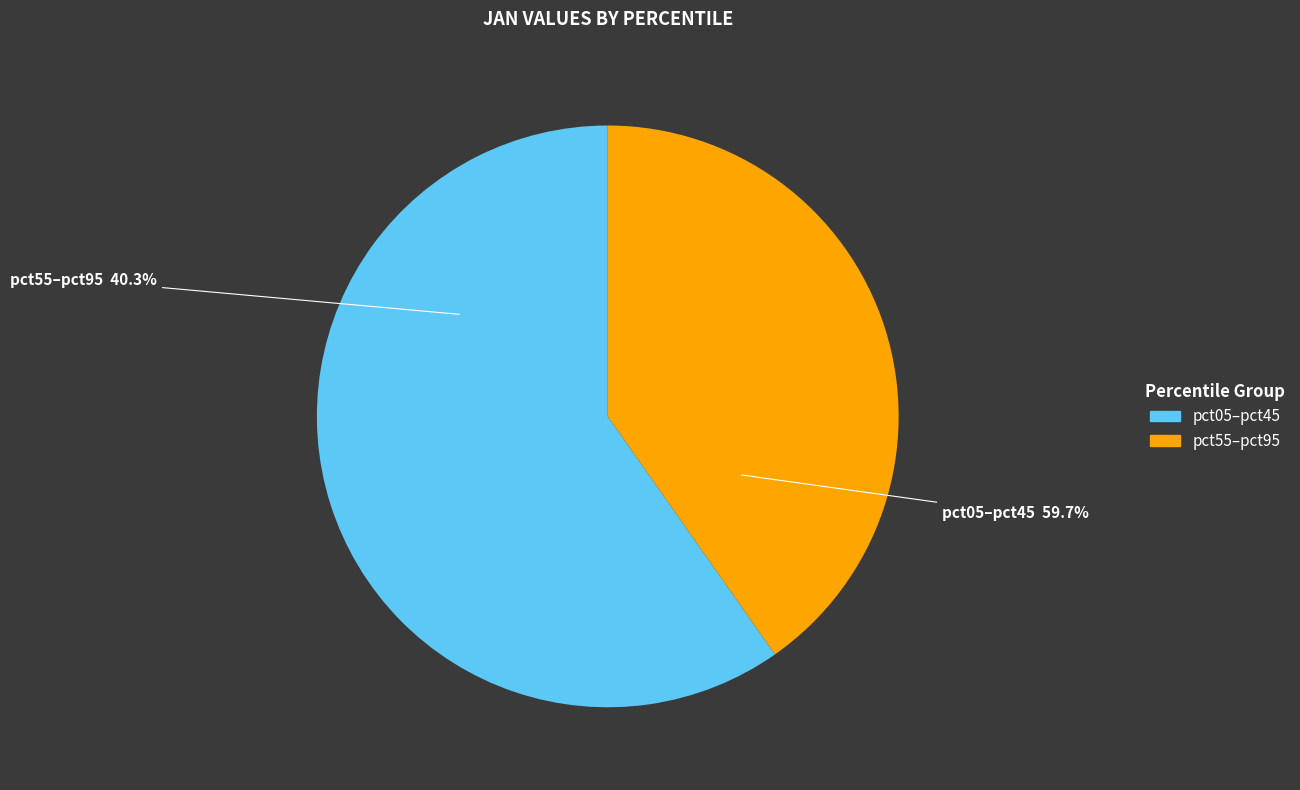

Does pct25 represent more than half of the total?

No